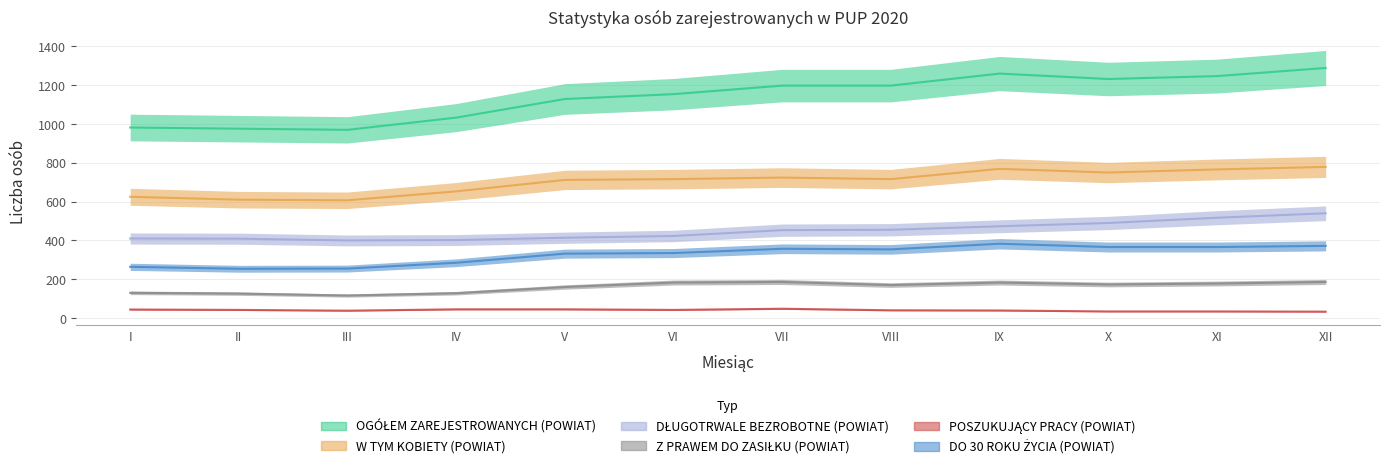

Is the value of DO 30 ROKU ŻYCIA (POWIAT) at III greater than the value of DŁUGOTRWALE BEZROBOTNE (POWIAT) at V?

No